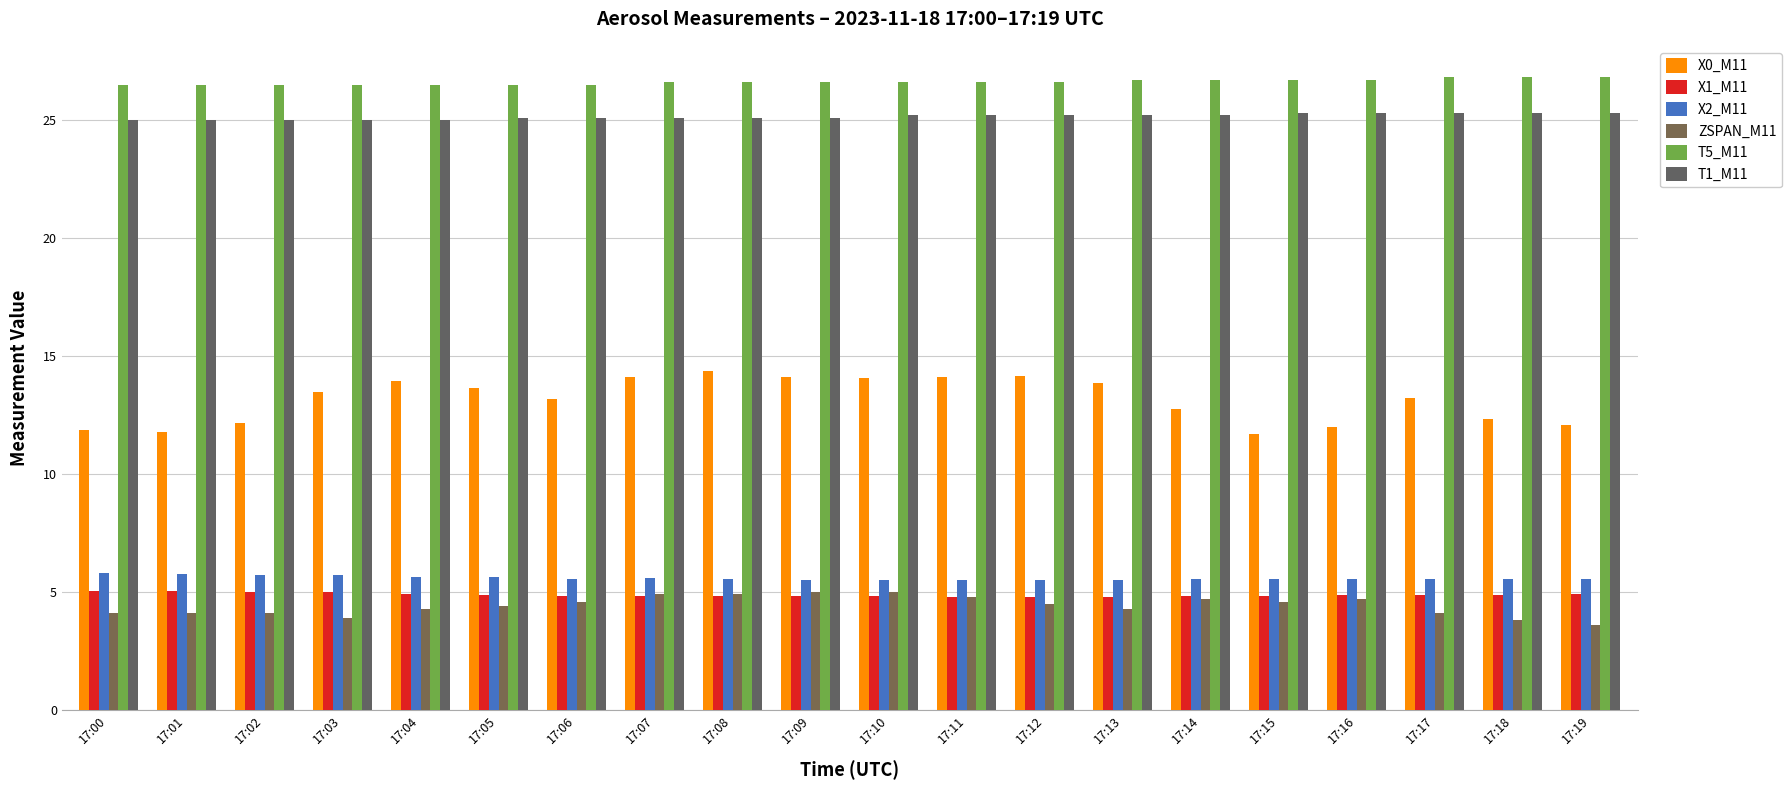

How many categories are shown in the chart?

20